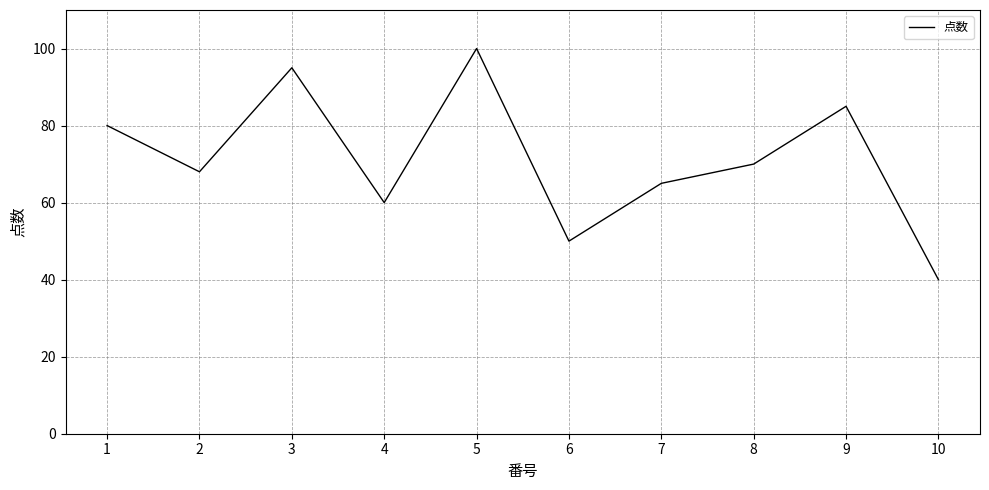

Which has a higher value, 8 or 3?

3